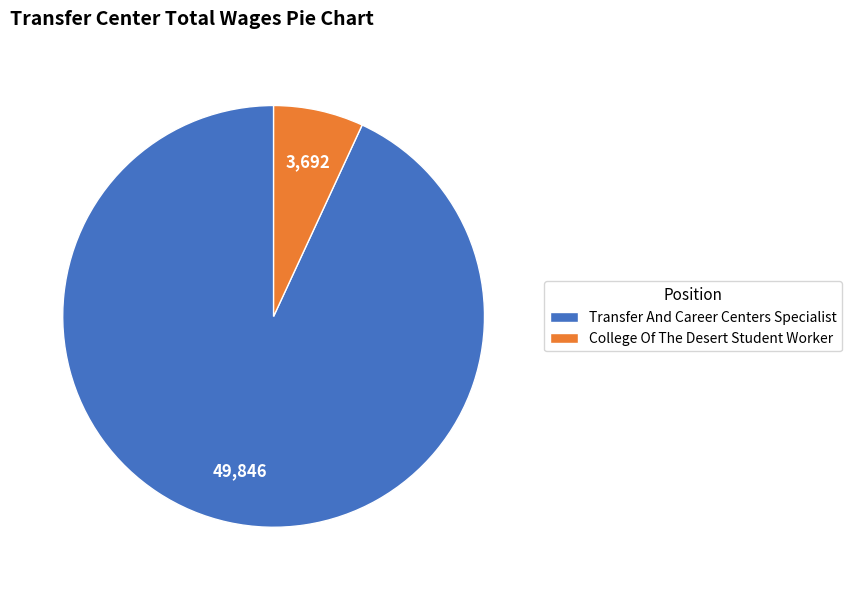

Is the sum of Transfer And Career Centers Specialist and College Of The Desert Student Worker greater than half?

Yes